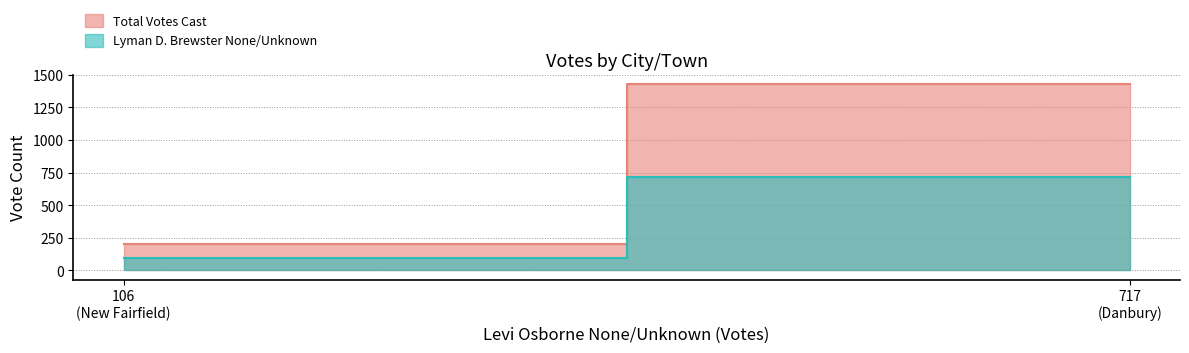

What is the difference between the highest and lowest values at New Fairfield?

106